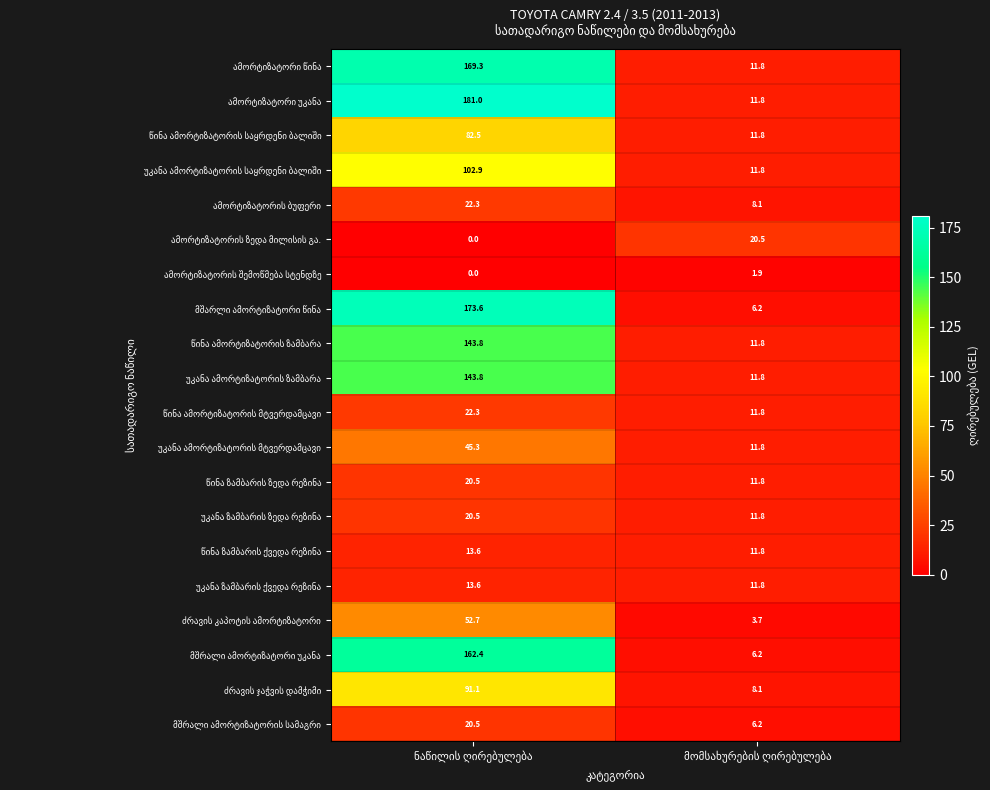

The ამორტიზატორი წინა series shows 6.6 at მომსახურების ღირებულება. True or false?

False